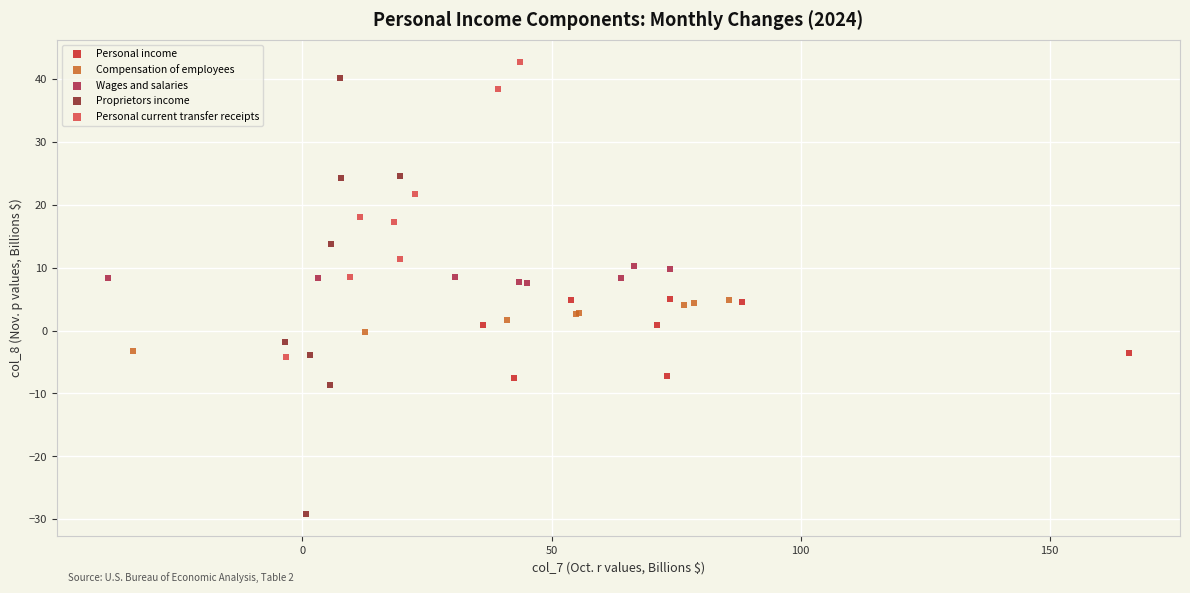

What are all the series names shown in the legend?

Personal income, Compensation of employees, Wages and salaries, Proprietors income, Personal current transfer receipts